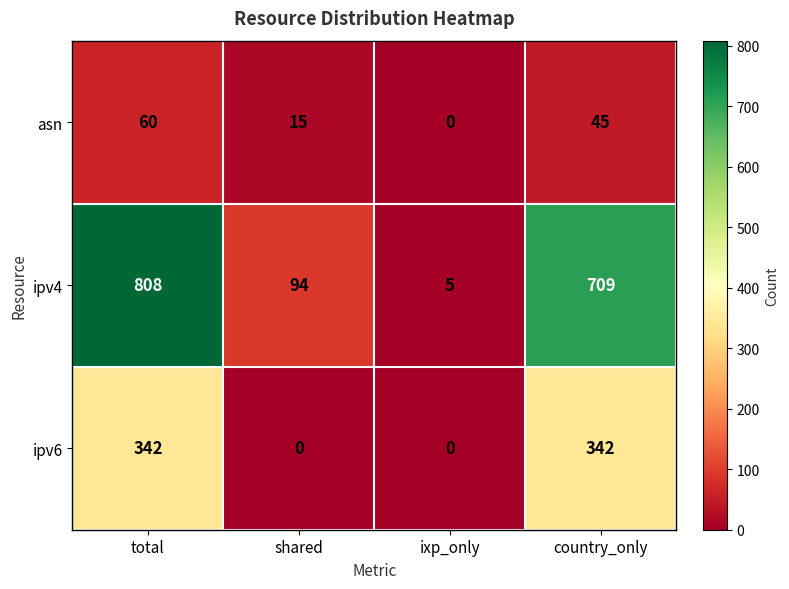

Which label corresponds to the largest value in the chart?

total